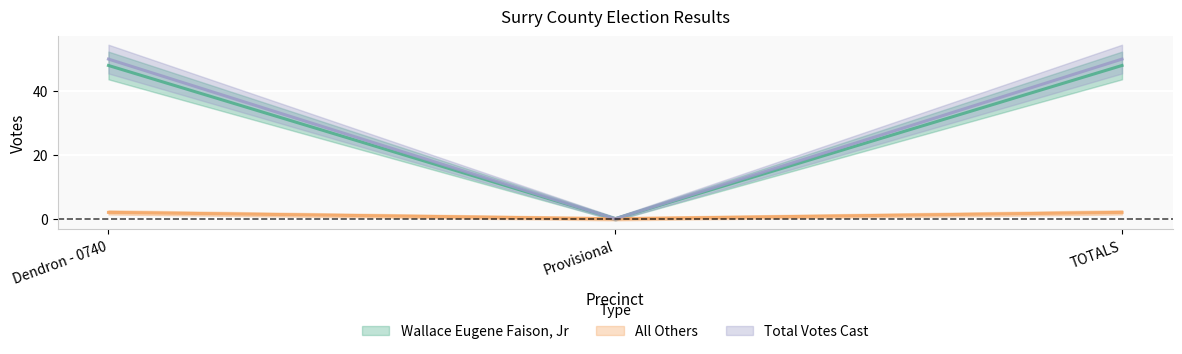

What is the maximum value for Total Votes Cast?

50